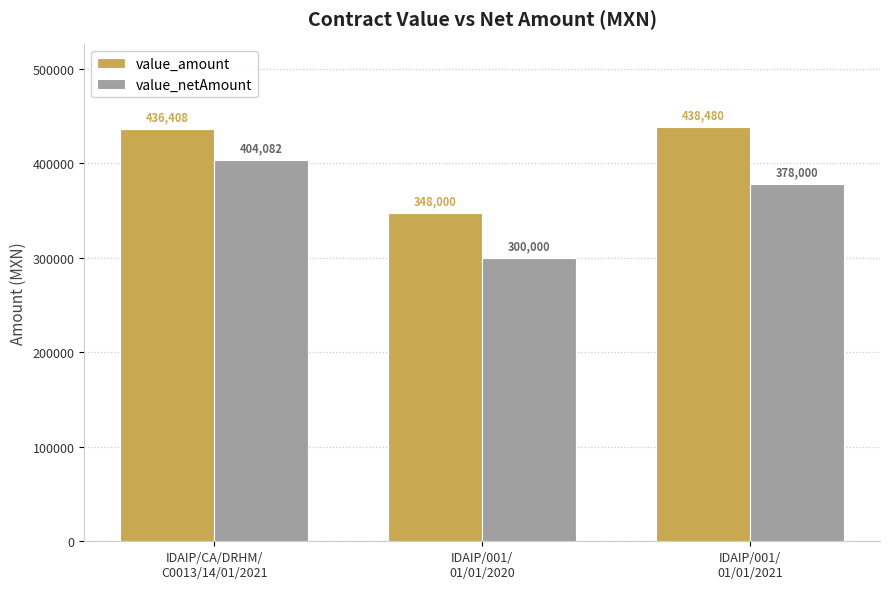

Rank the series at IDAIP/001/
01/01/2020 from lowest to highest value.

value_netAmount, value_amount